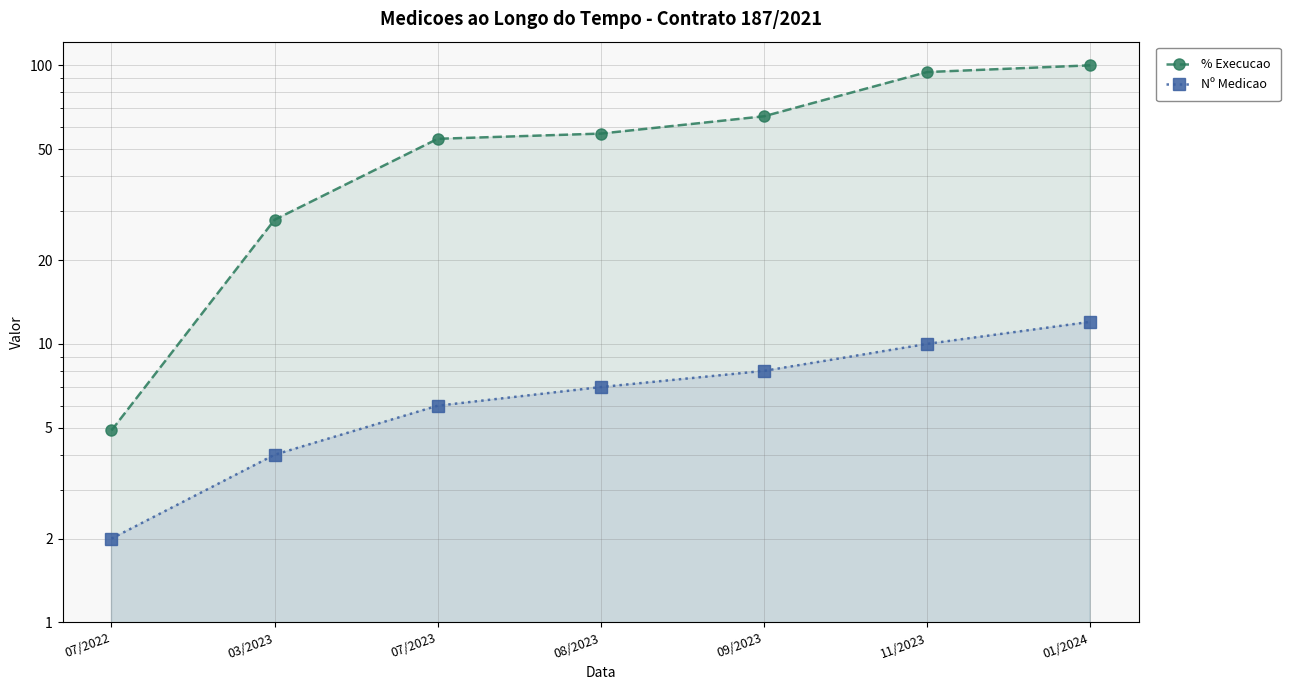

True or false: Nº Medicao and % Execucao cross at least once.

False